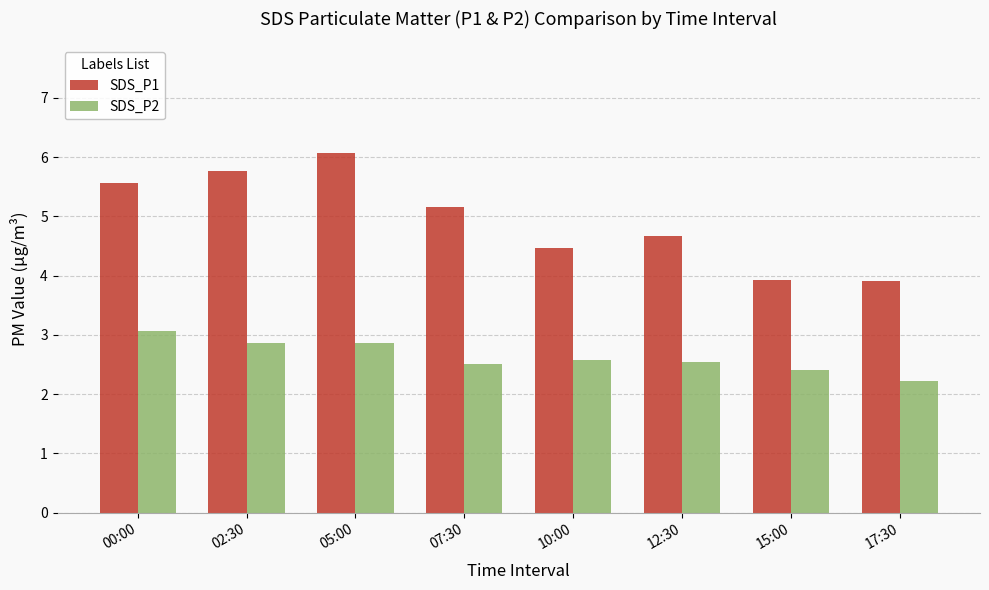

Rank the series at 02:30 from lowest to highest value.

SDS_P2, SDS_P1